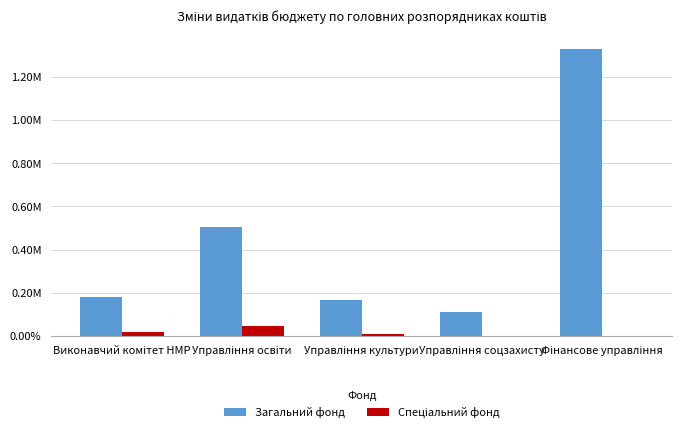

Reading left to right, what are all the values shown in this chart?

Загальний фонд: 180000	504818	166777	111355	1330166
Спеціальний фонд: 19800	45601	9986	0	0